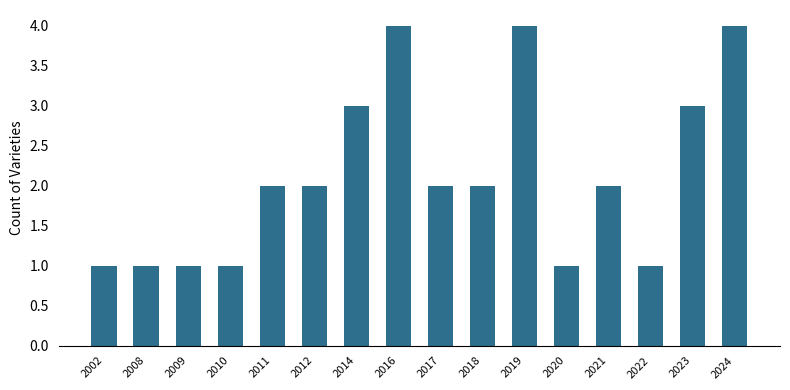

Count the number of categories in the chart.

16